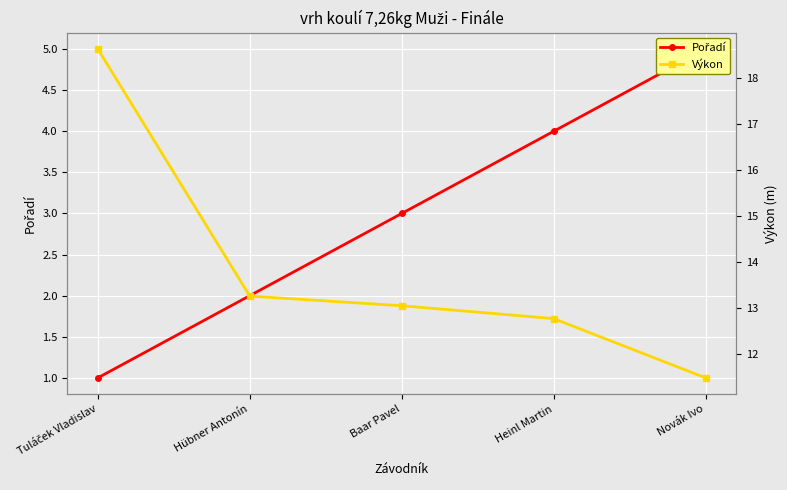

At which category is the sum across all series the highest?

Tuláček Vladislav